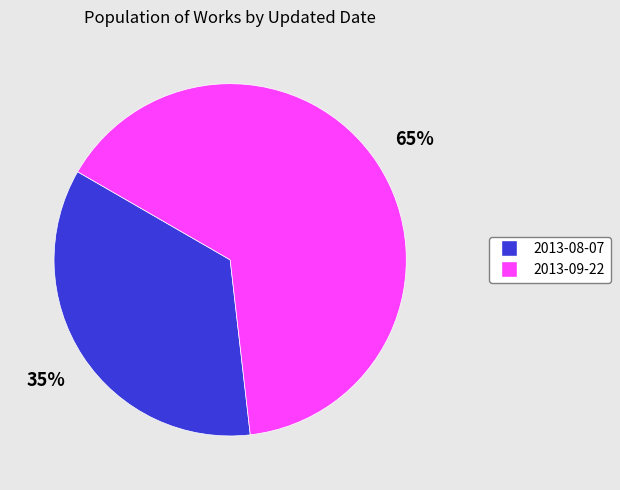

Is it true that 2013-09-22 is 71% of the pie?

False